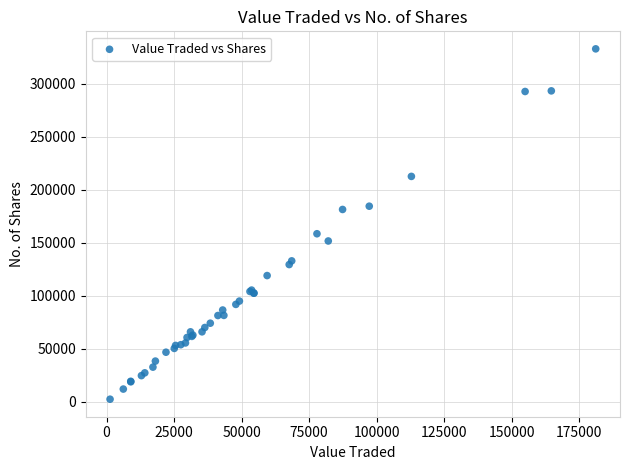

What Y value in the scatter plot is closest to 167756?

158589